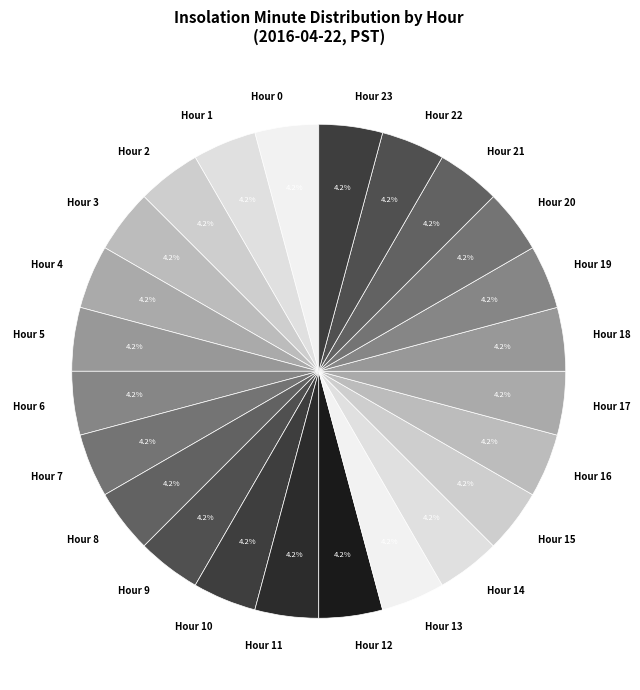

To the nearest percent, what is the average slice percentage?

4%